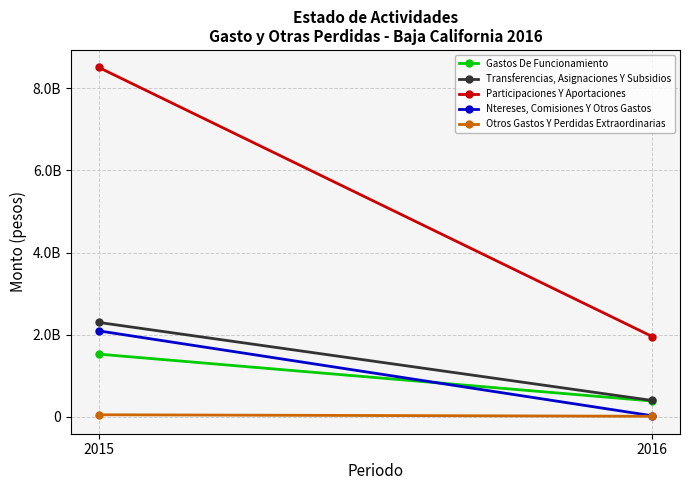

What is the minimum value shown in the chart?

12393896